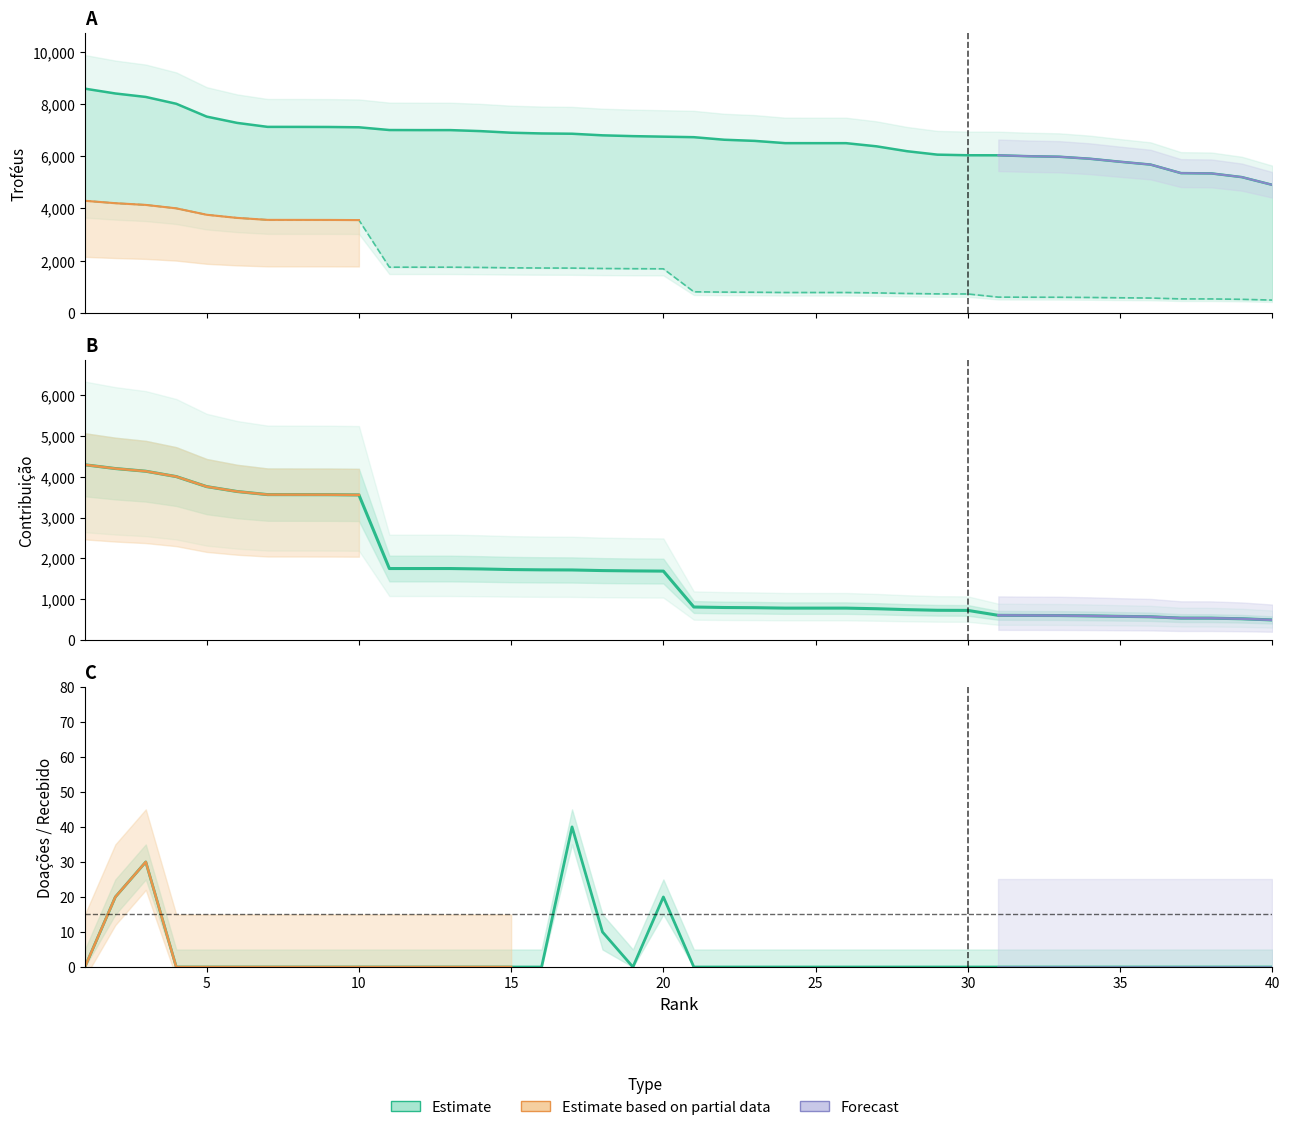

What is the approximate value of Contribuição at 40, to the nearest 10?

490